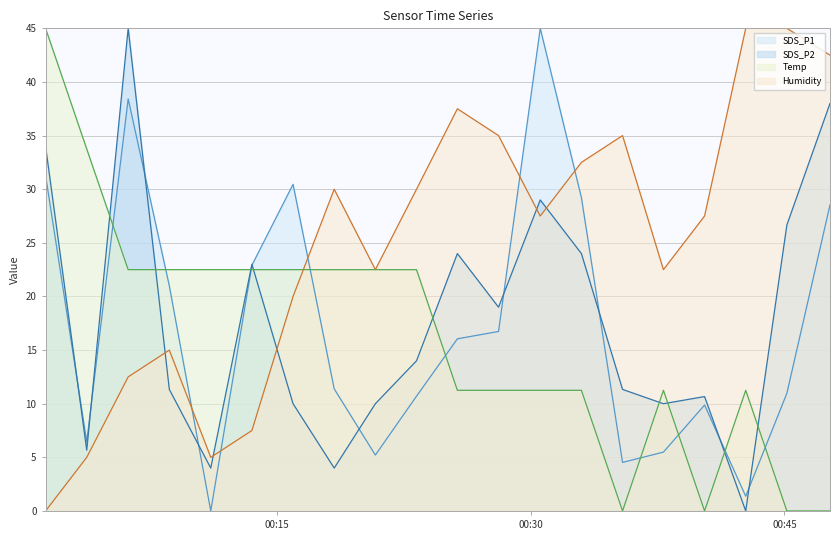

Which series ends up on top after the final intersection of Humidity line and Temp line?

Humidity line